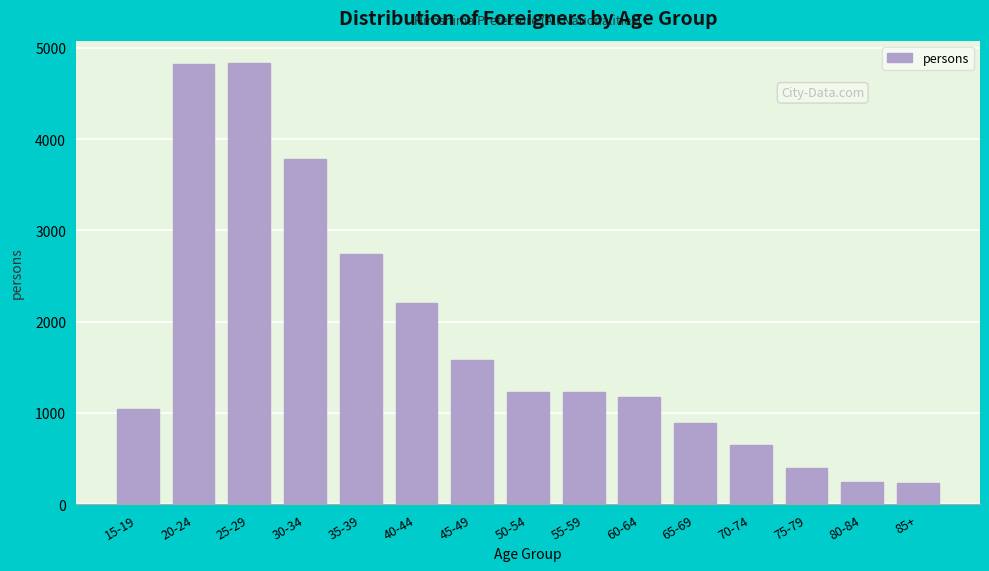

What is the label of the 9th bar from the left?

55-59